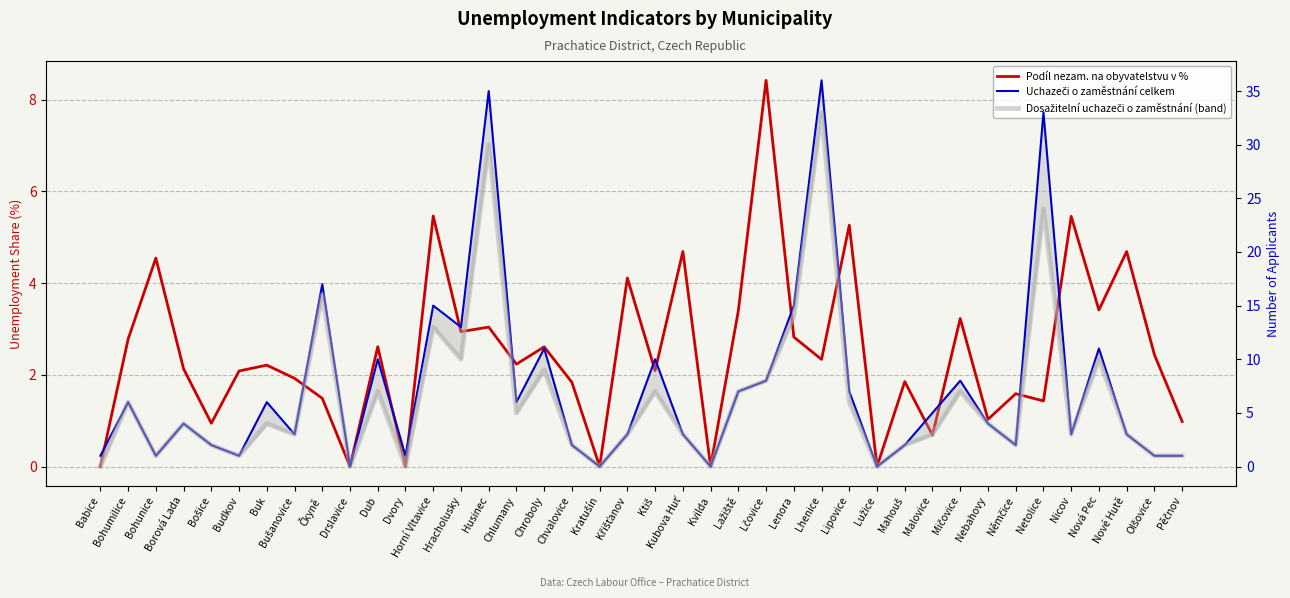

What is the greatest value displayed?

36.0